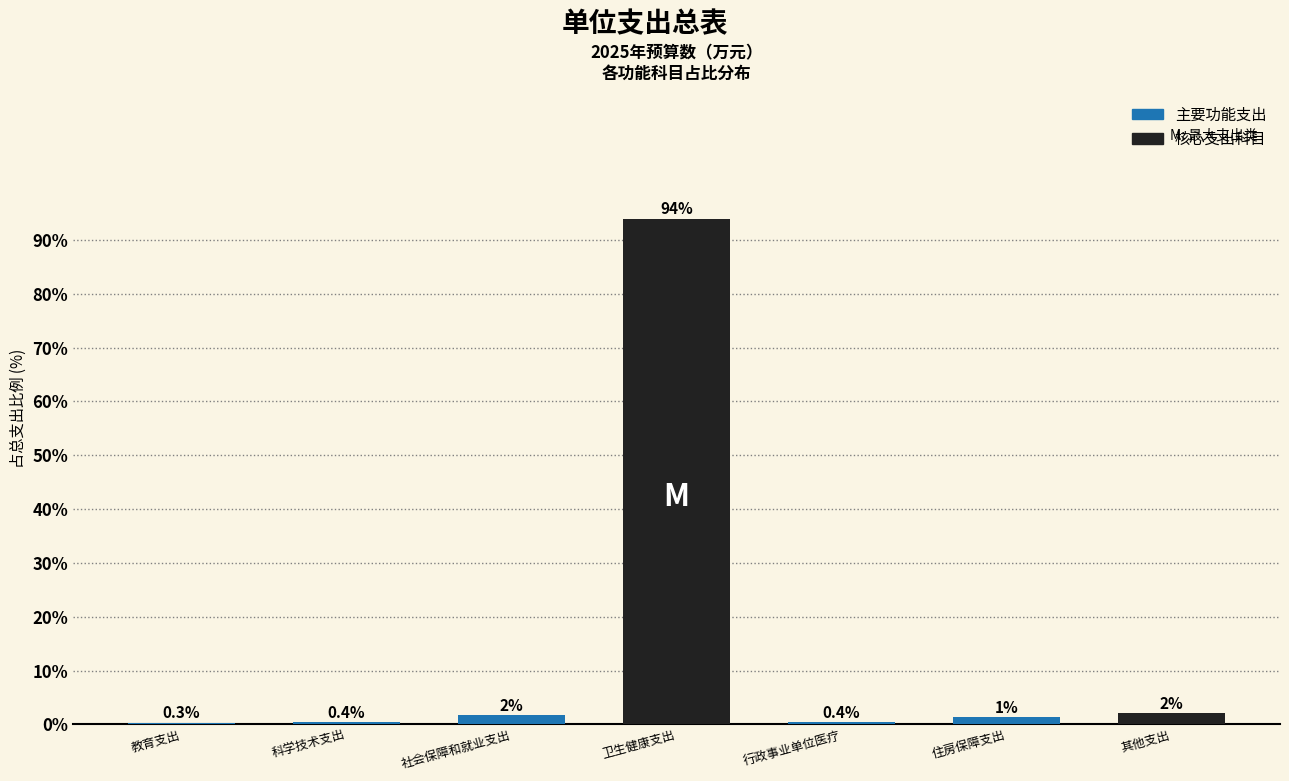

Which category has the highest value across all series?

卫生健康支出